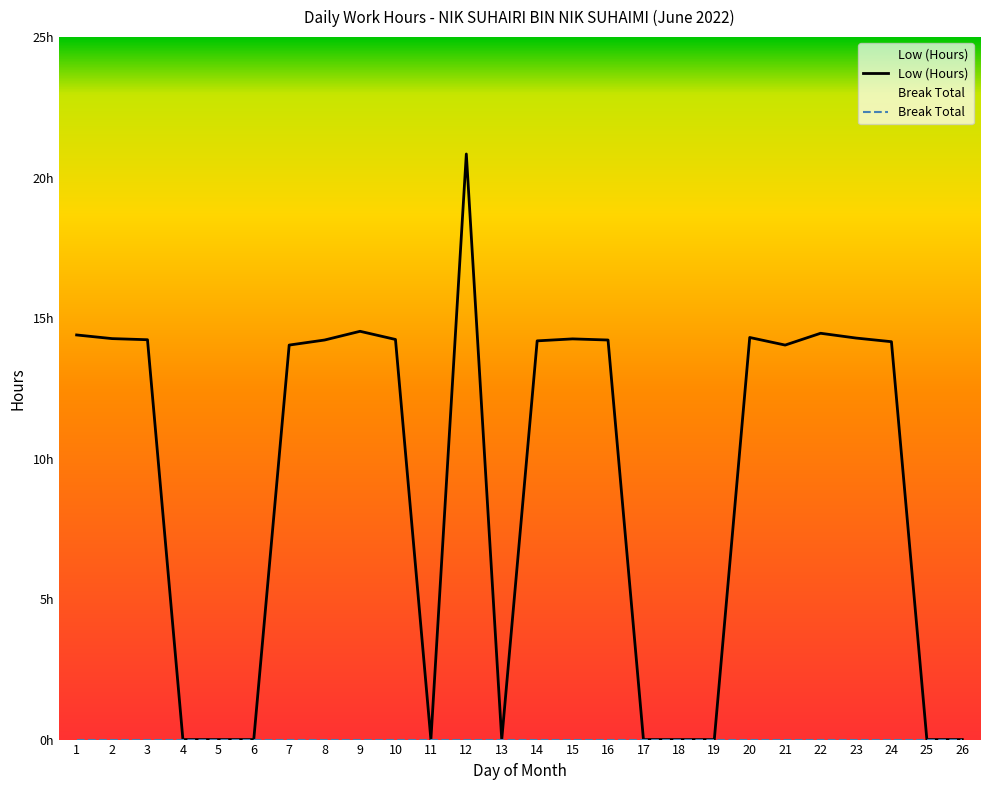

How many lines are shown in the chart?

2